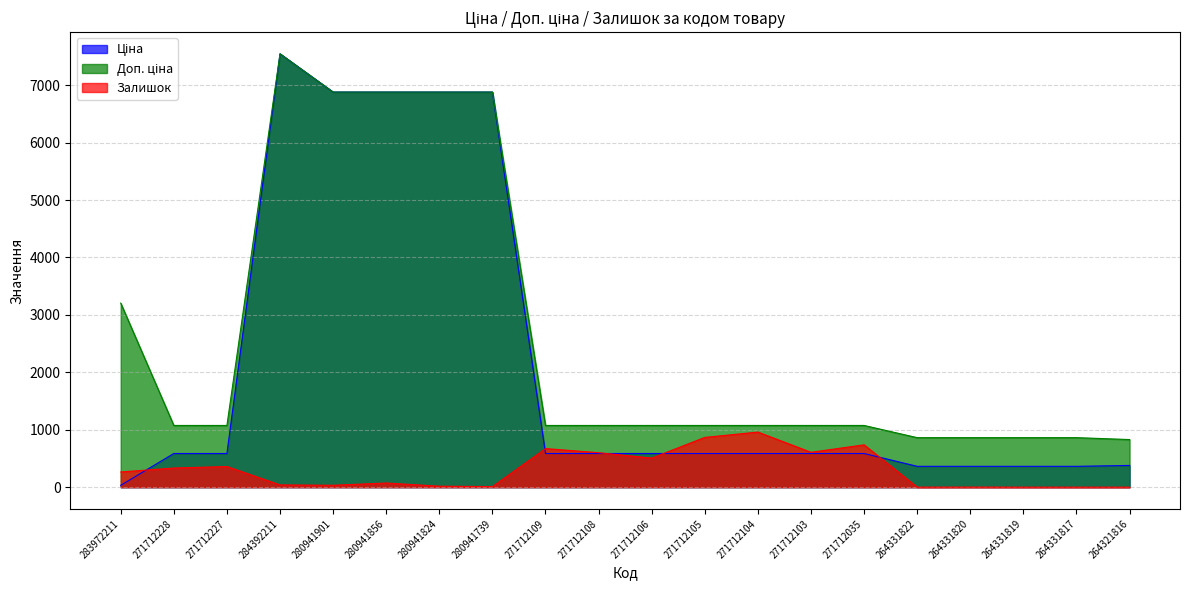

What is the label of the 10th point from the left?

271712108